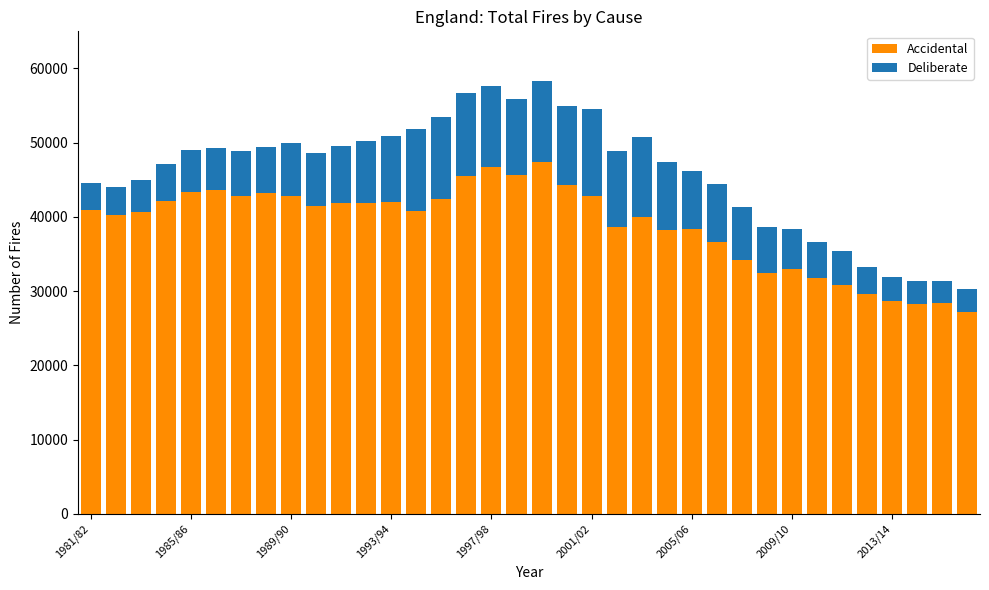

What is the difference between the maximum and minimum values in the Accidental series?

20102